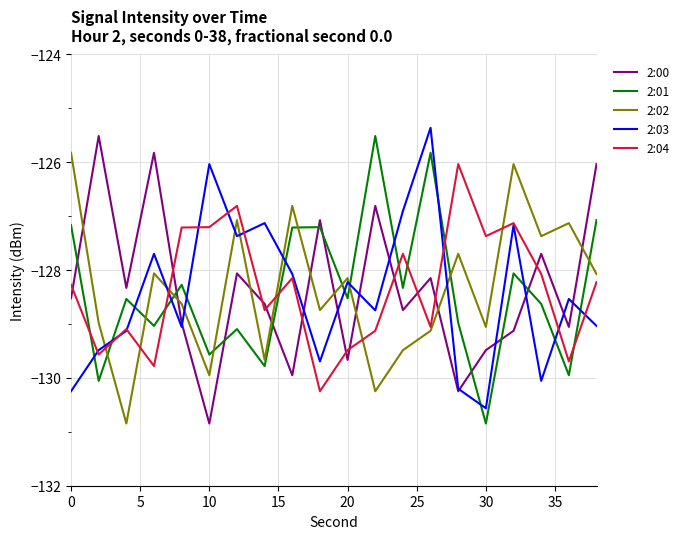

What is the minimum value shown in the chart?

-130.8